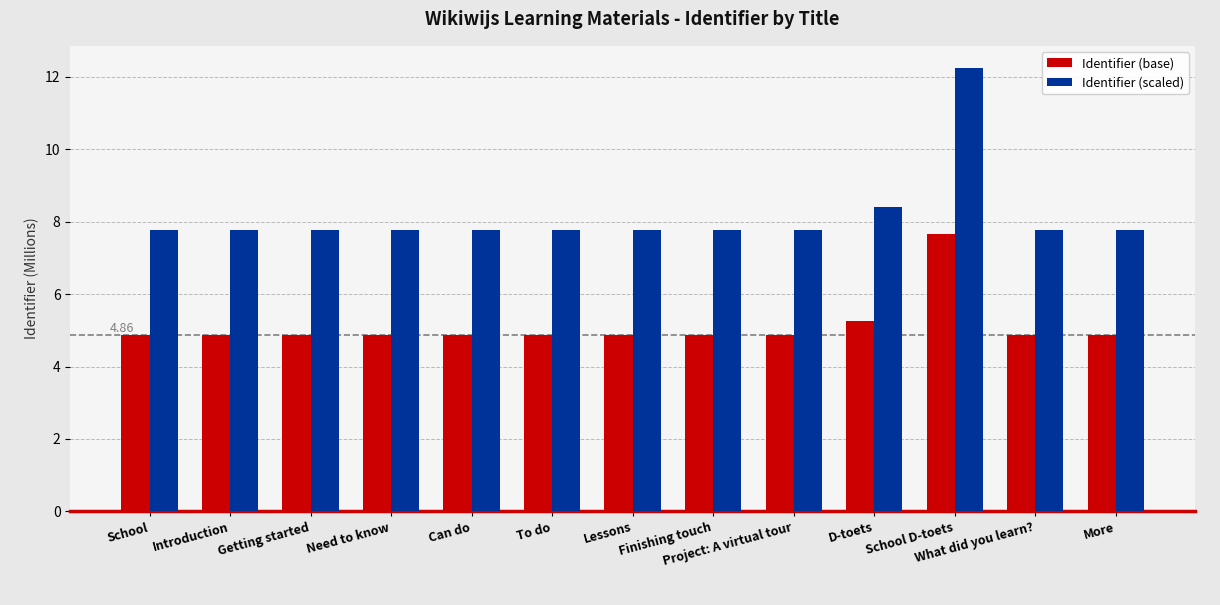

What is the smallest value displayed?

4.9